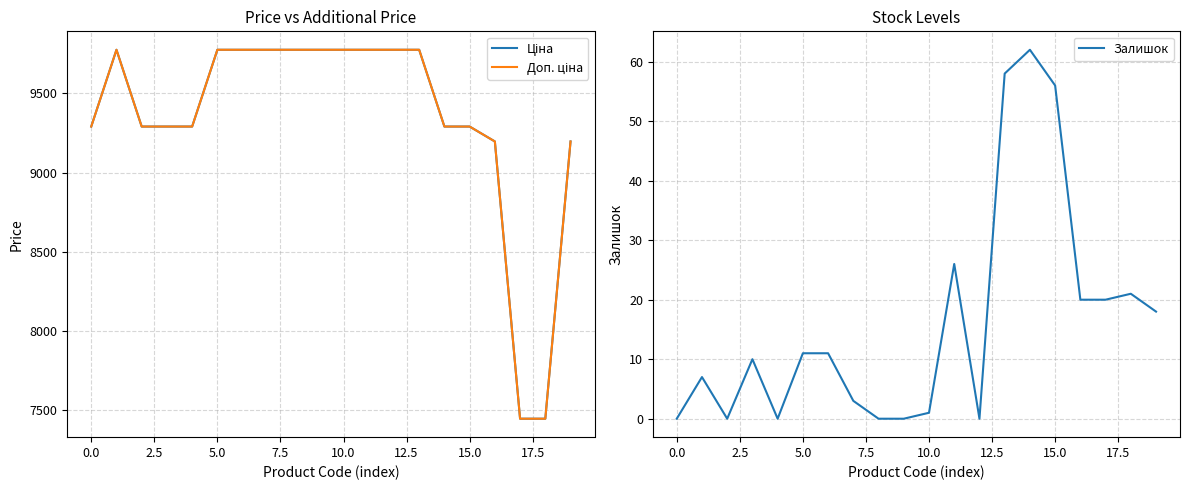

Is it true that Залишок equals 56 at 15.0?

True